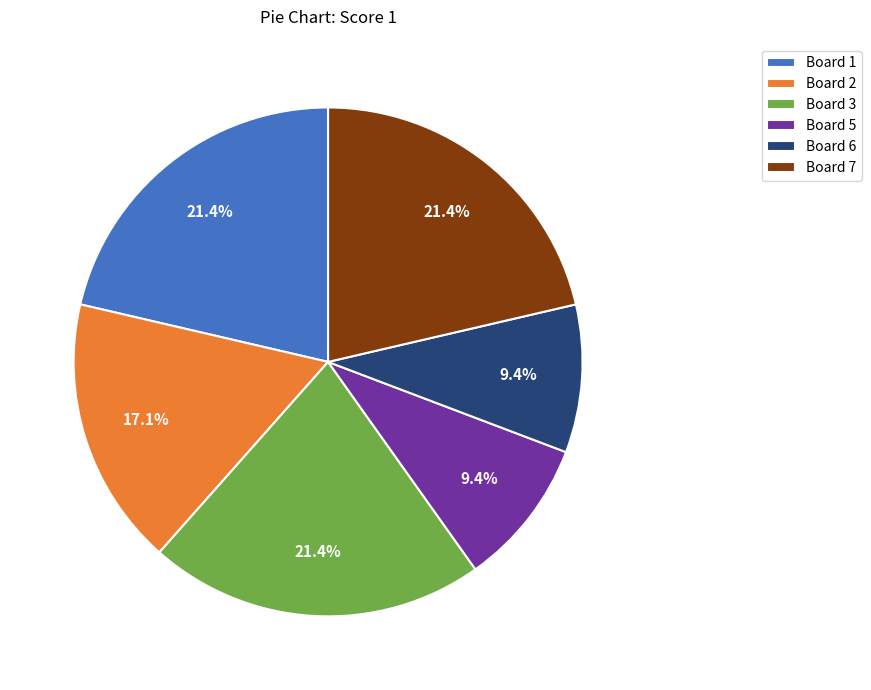

True or false: Board 6 accounts for 1% of the total.

False